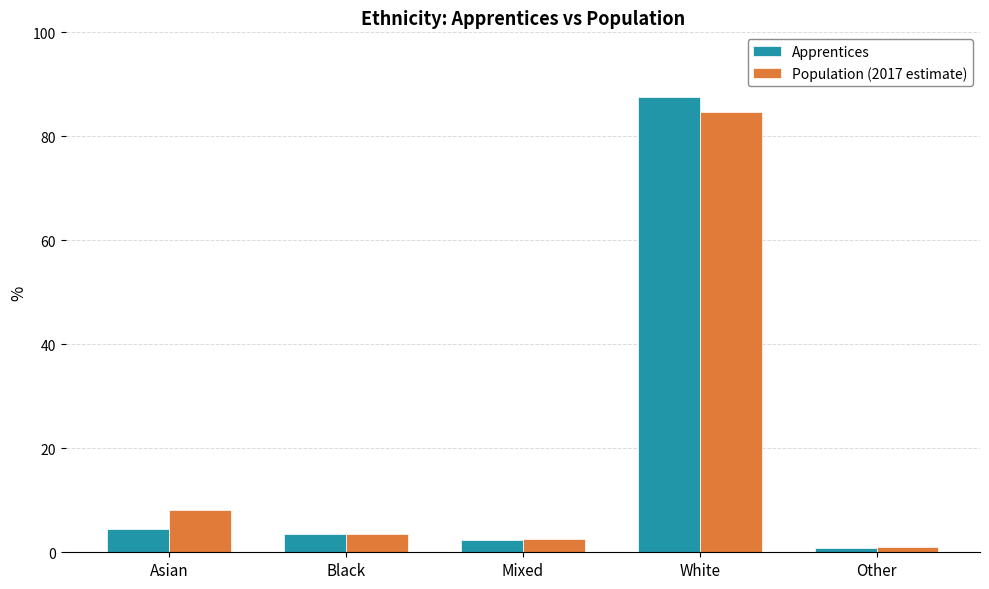

Which label corresponds to the largest value in the chart?

White